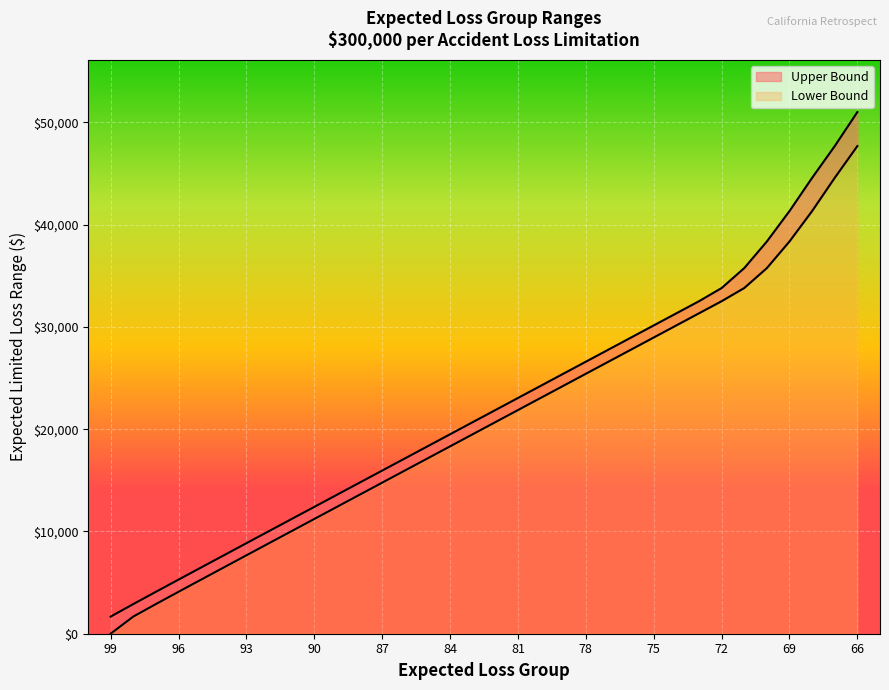

What is the difference between the highest and lowest values at 97?

1198